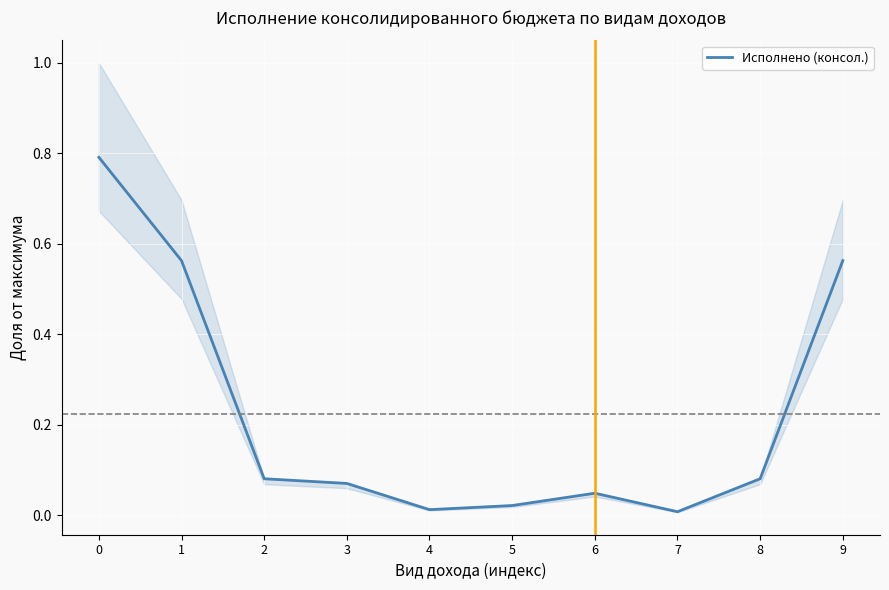

Between 5 and 4, which is larger?

5